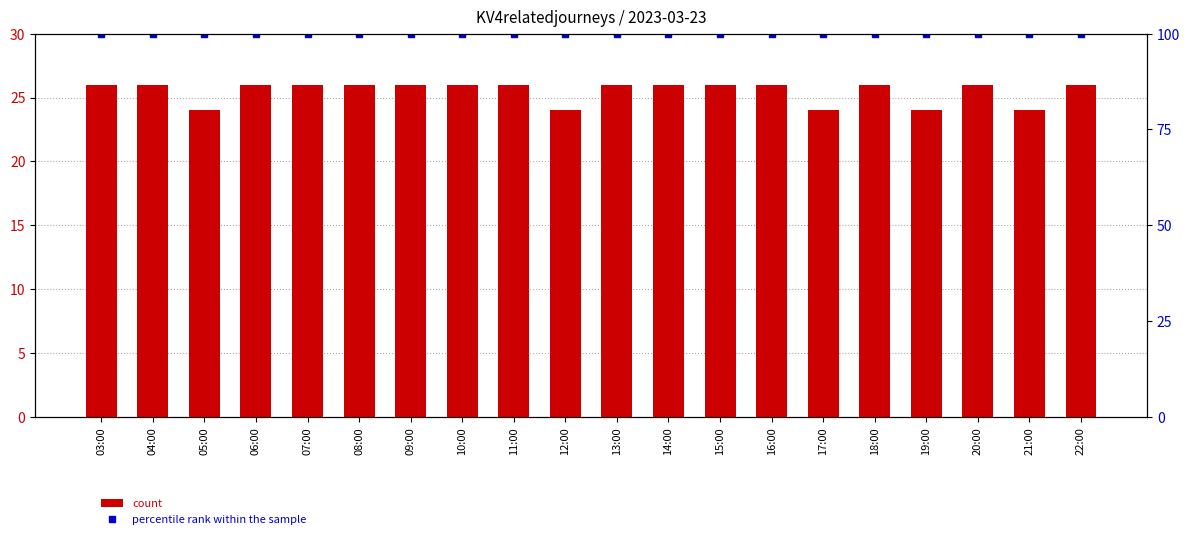

The value of percentile rank within the sample at 14:00 is 100. True or false?

True